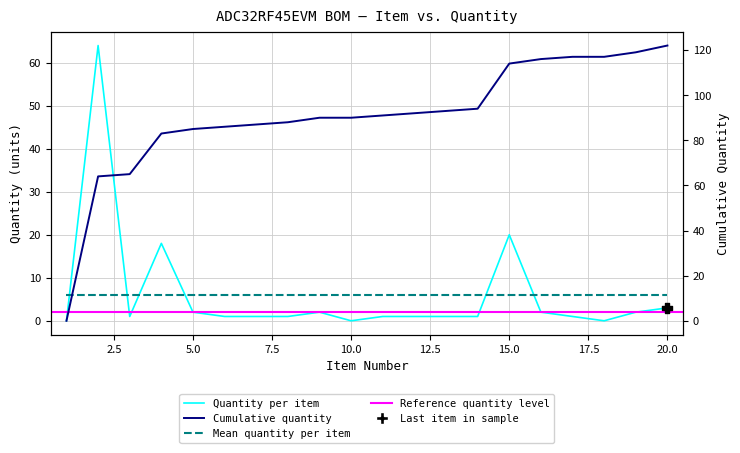

What is the change in value from 10 to 15?

+20